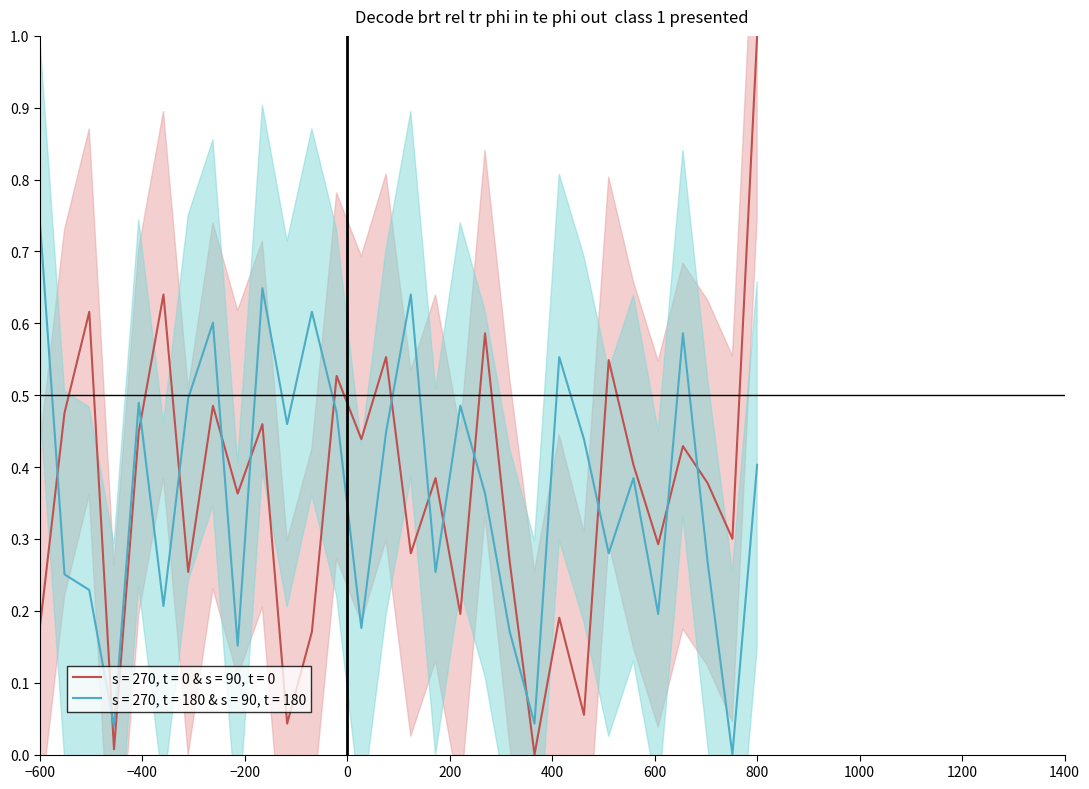

Does the chart have visible grid lines?

No